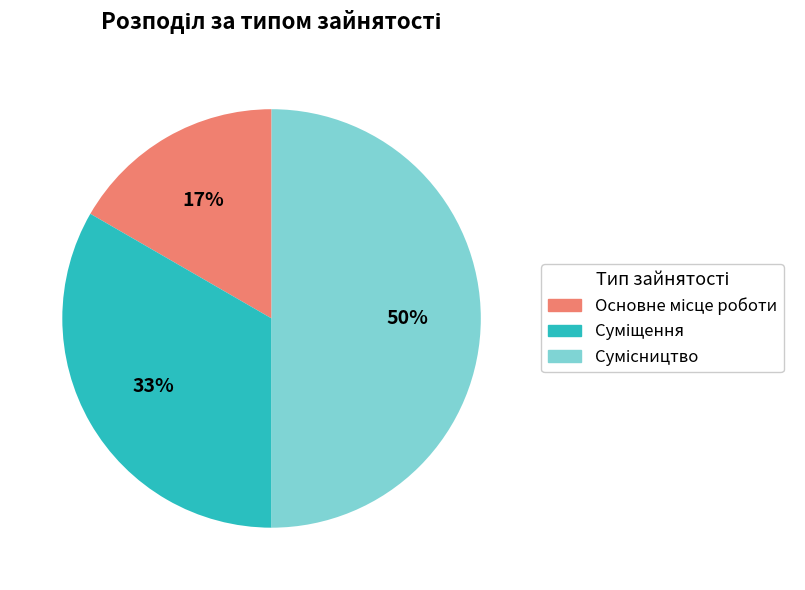

To the nearest percent, what is the difference between the largest and smallest slice percentages?

33%